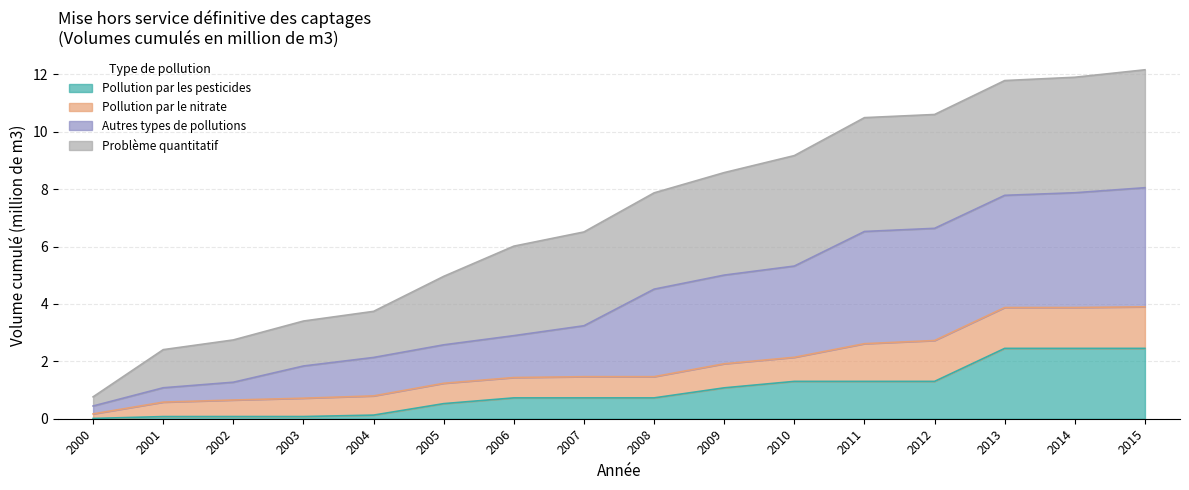

True or false: Autres types de pollutions and Pollution par les pesticides intersect in this chart.

False